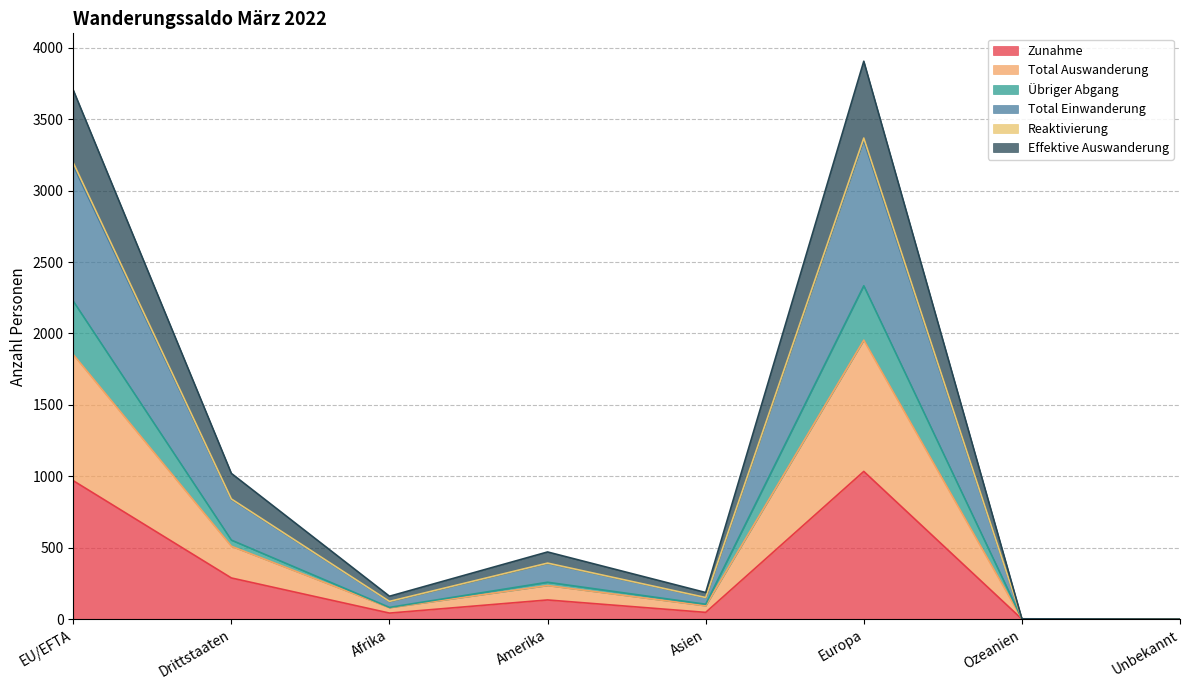

Which series has the largest range (max minus min)?

Effektive Auswanderung